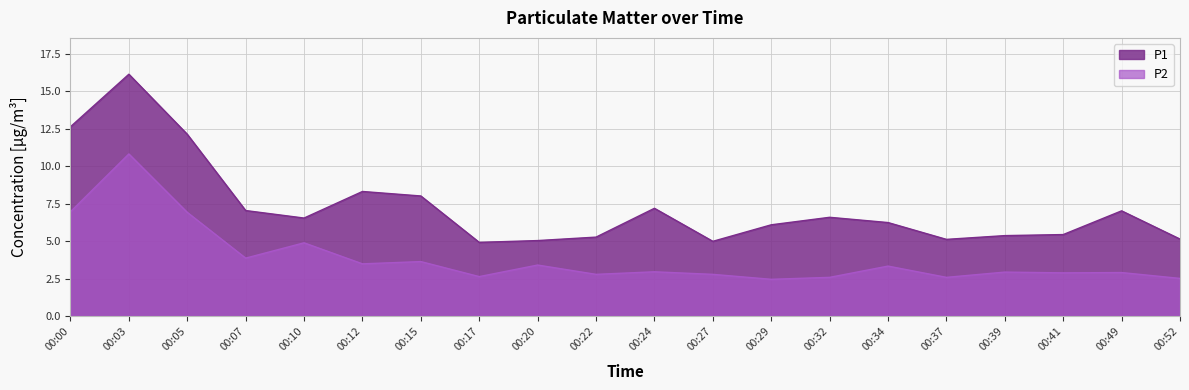

At which label does P1 first exceed 6?

00:00